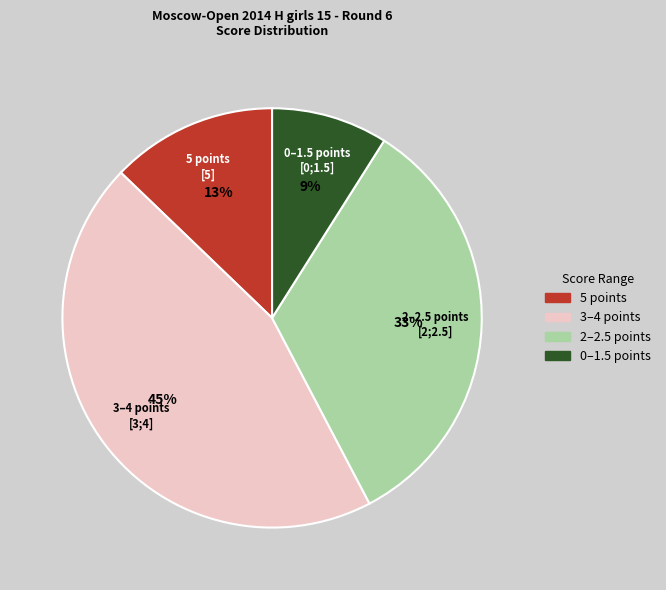

To the nearest percent, what is the combined percentage of 3–4 points and 5 points?

58%